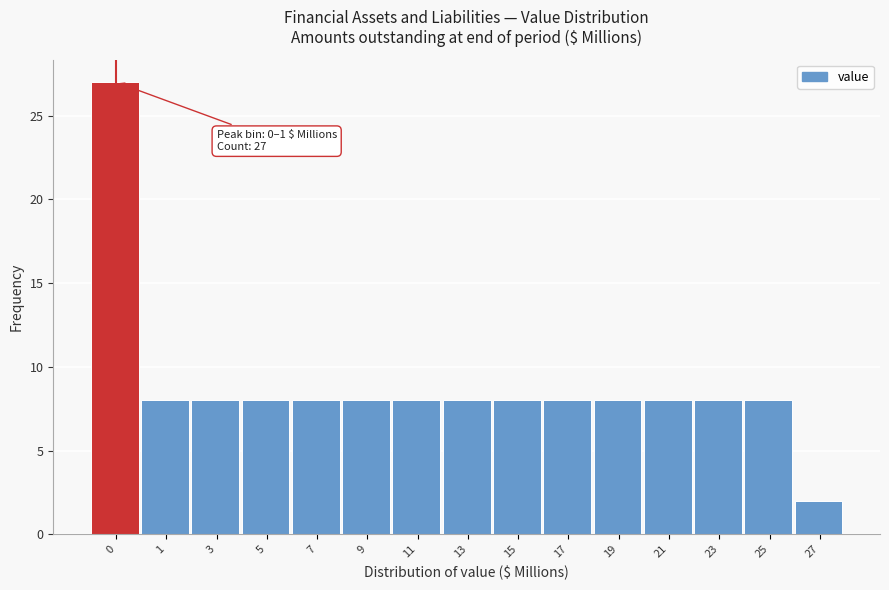

Reading left to right, extract all data points from this chart.

0=27	1=8	3=8	5=8	7=8	9=8	11=8	13=8	15=8	17=8	19=8	21=8	23=8	25=8	27=2